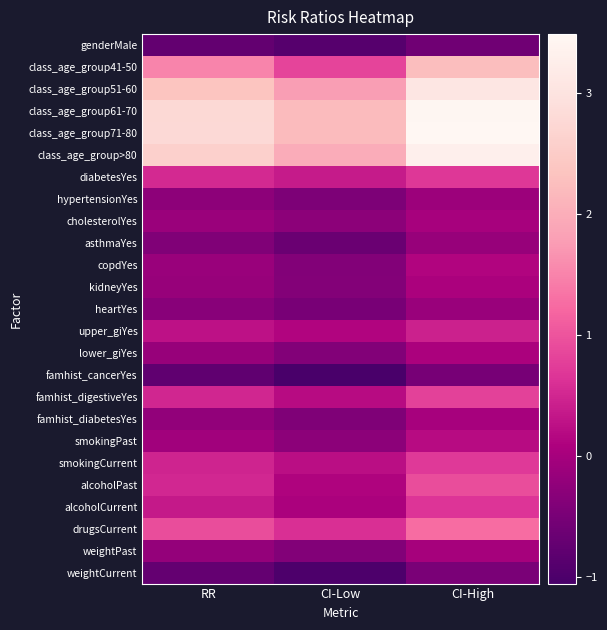

List the series in order of their peak value, lowest first.

genderMale, famhist_cancerYes, weightCurrent, asthmaYes, heartYes, hypertensionYes, weightPast, cholesterolYes, famhist_diabetesYes, kidneyYes, lower_giYes, copdYes, smokingPast, upper_giYes, alcoholCurrent, diabetesYes, smokingCurrent, famhist_digestiveYes, alcoholPast, drugsCurrent, class_age_group41-50, class_age_group51-60, class_age_group>80, class_age_group61-70, class_age_group71-80